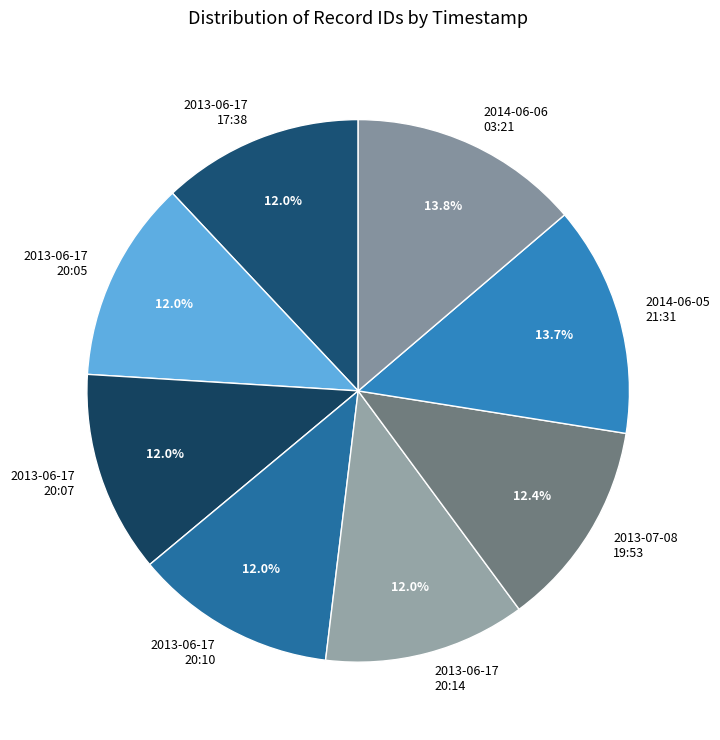

Approximately how many times larger is the value at 2013-06-17 20:10 compared to 2014-06-05 21:31?

0.9